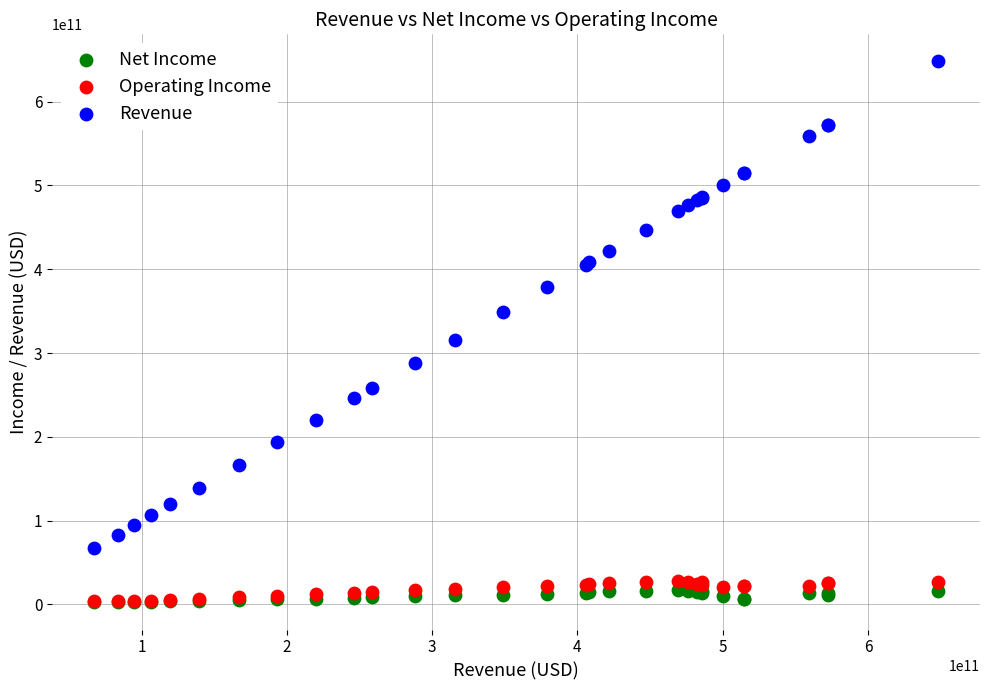

Across all series, what Y value is closest to 325229150000?

315654000000